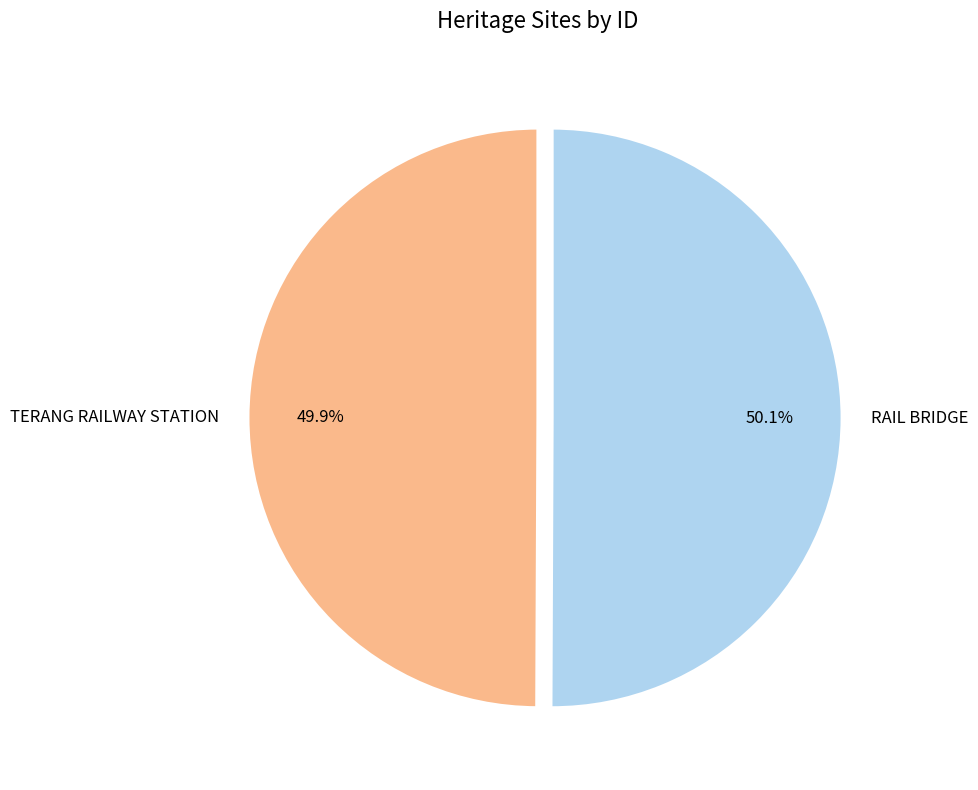

What is the ratio of the value at RAIL BRIDGE to the value at TERANG RAILWAY STATION?

1.0